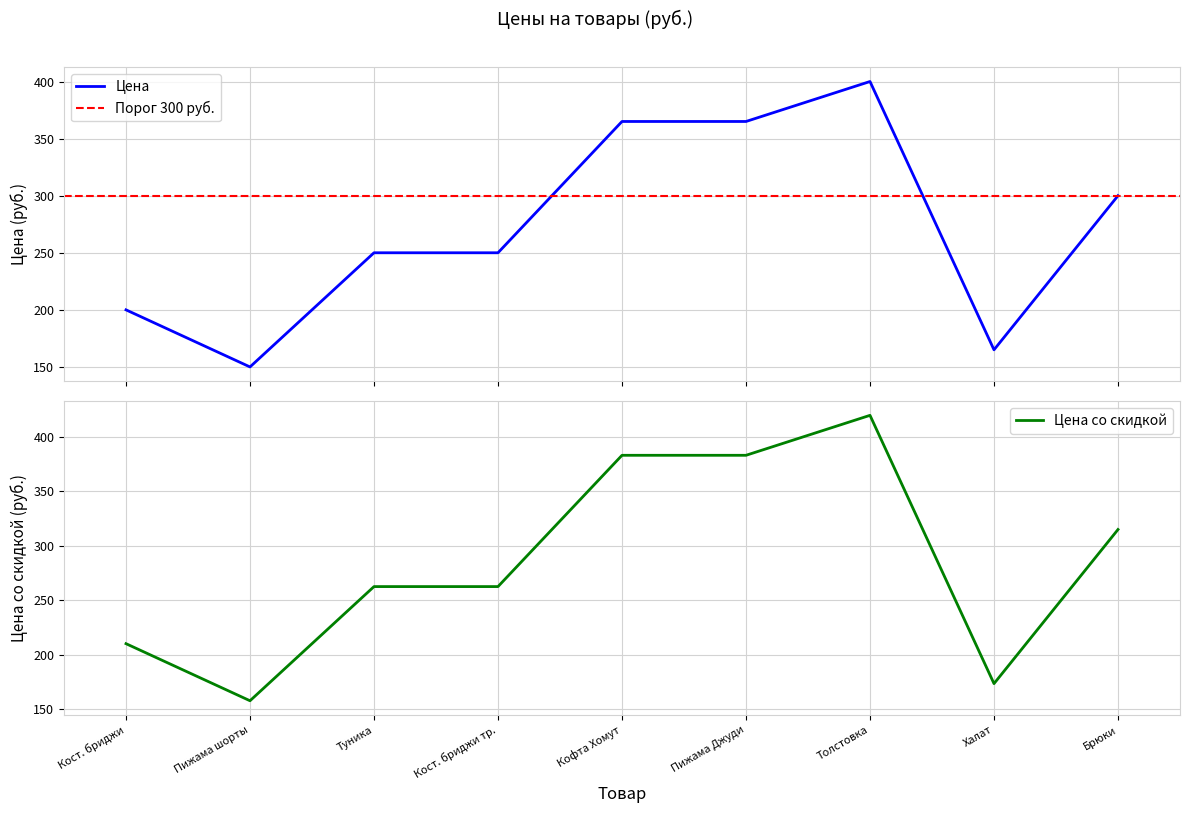

What is the smallest value displayed?

150.0